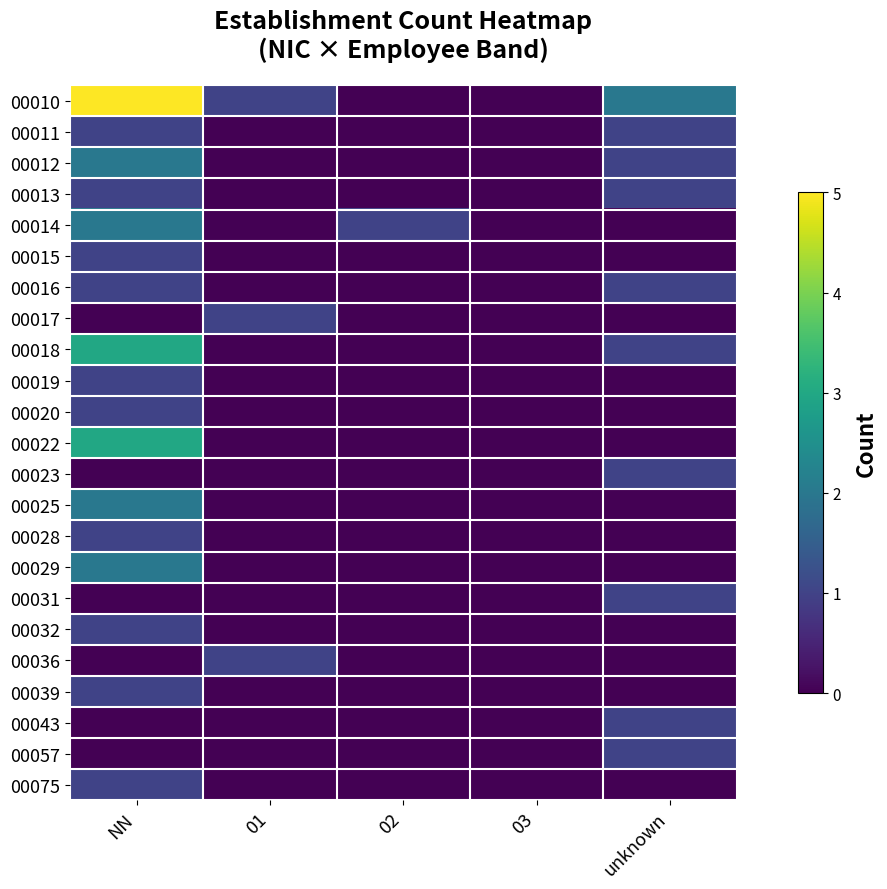

Reading left to right, transcribe all the data shown in this chart.

00010: NN=5	01=1	02=0	03=0	unknown=2
00011: NN=1	01=0	02=0	03=0	unknown=1
00012: NN=2	01=0	02=0	03=0	unknown=1
00013: NN=1	01=0	02=0	03=0	unknown=1
00014: NN=2	01=0	02=1	03=0	unknown=0
00015: NN=1	01=0	02=0	03=0	unknown=0
00016: NN=1	01=0	02=0	03=0	unknown=1
00017: NN=0	01=1	02=0	03=0	unknown=0
00018: NN=3	01=0	02=0	03=0	unknown=1
00019: NN=1	01=0	02=0	03=0	unknown=0
00020: NN=1	01=0	02=0	03=0	unknown=0
00022: NN=3	01=0	02=0	03=0	unknown=0
00023: NN=0	01=0	02=0	03=0	unknown=1
00025: NN=2	01=0	02=0	03=0	unknown=0
00028: NN=1	01=0	02=0	03=0	unknown=0
00029: NN=2	01=0	02=0	03=0	unknown=0
00031: NN=0	01=0	02=0	03=0	unknown=1
00032: NN=1	01=0	02=0	03=0	unknown=0
00036: NN=0	01=1	02=0	03=0	unknown=0
00039: NN=1	01=0	02=0	03=0	unknown=0
00043: NN=0	01=0	02=0	03=0	unknown=1
00057: NN=0	01=0	02=0	03=0	unknown=1
00075: NN=1	01=0	02=0	03=0	unknown=0